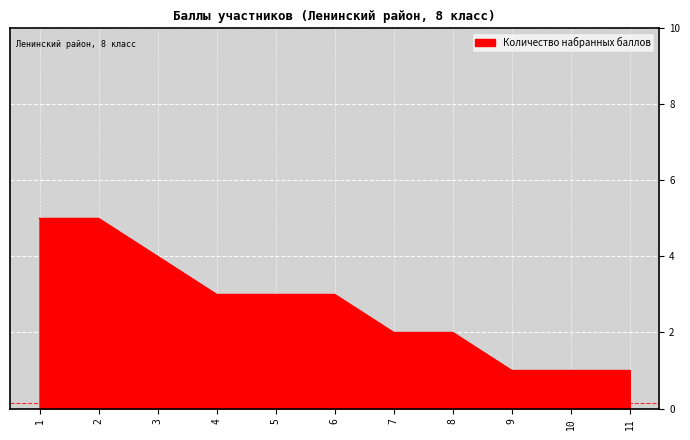

Approximately how many times larger is the value at 6 compared to 2?

0.6